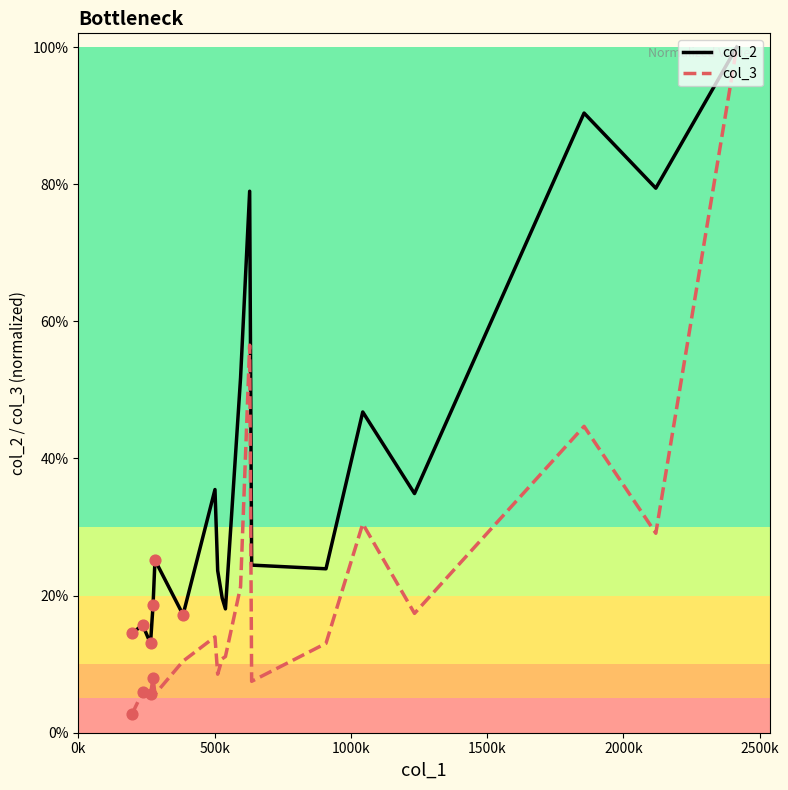

What are all the series names shown in the legend?

col_2, col_3